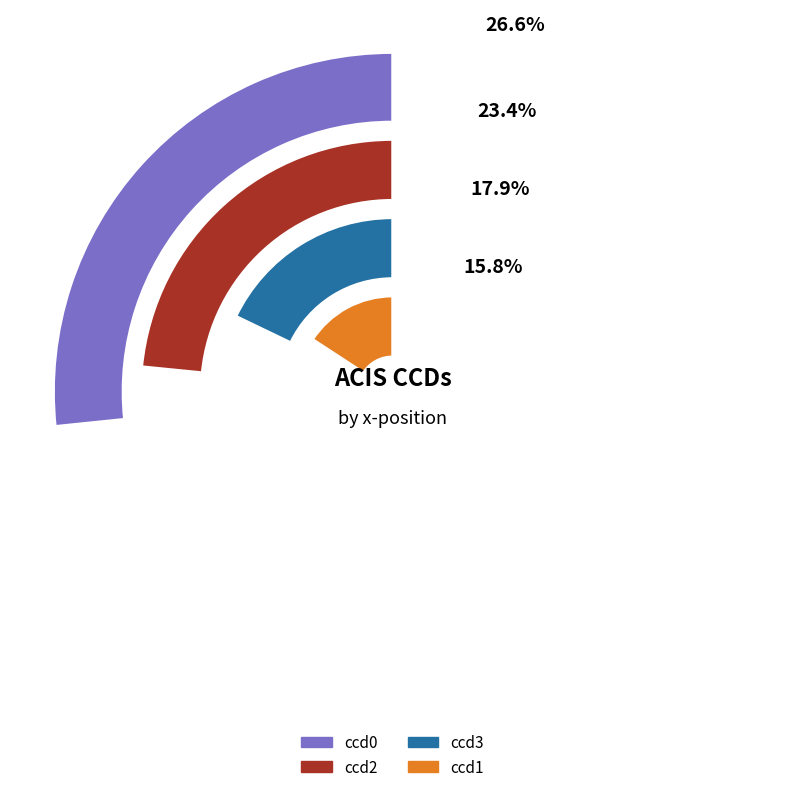

Which slice is the smallest?

ccd1